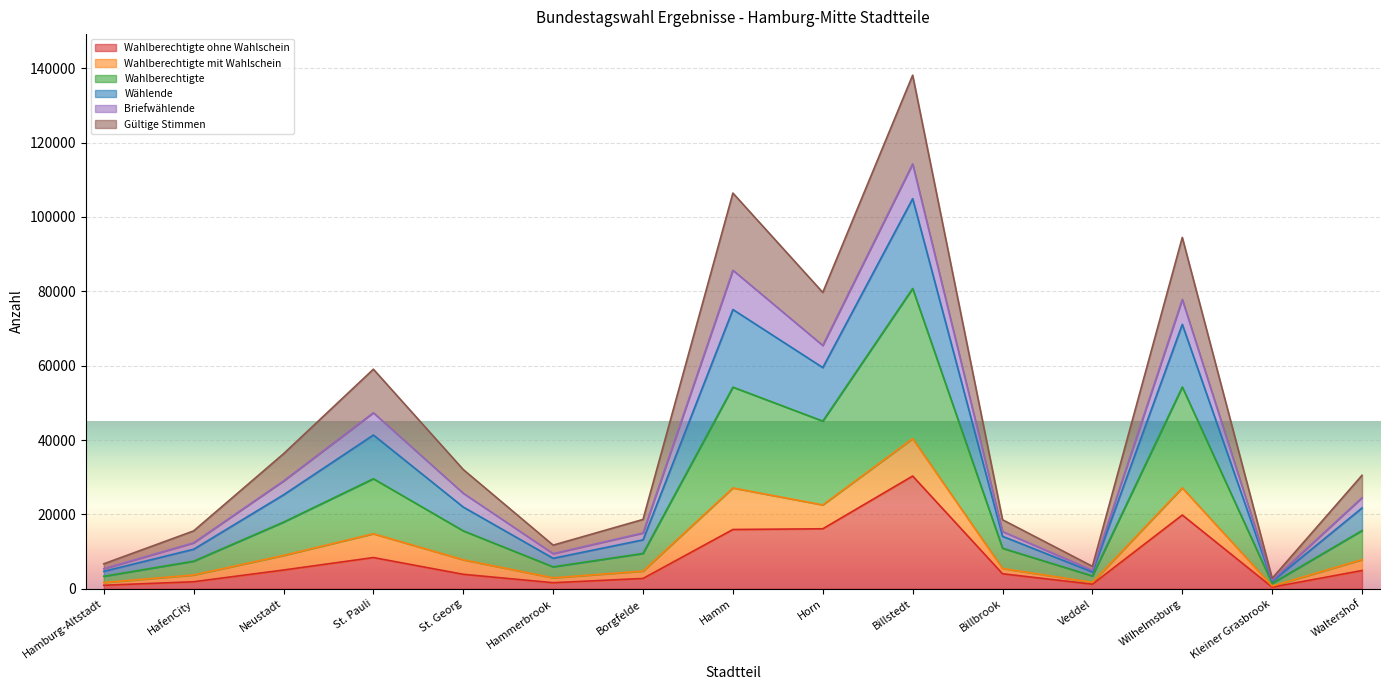

At which label does Gültige Stimmen reach its minimum?

Kleiner Grasbrook